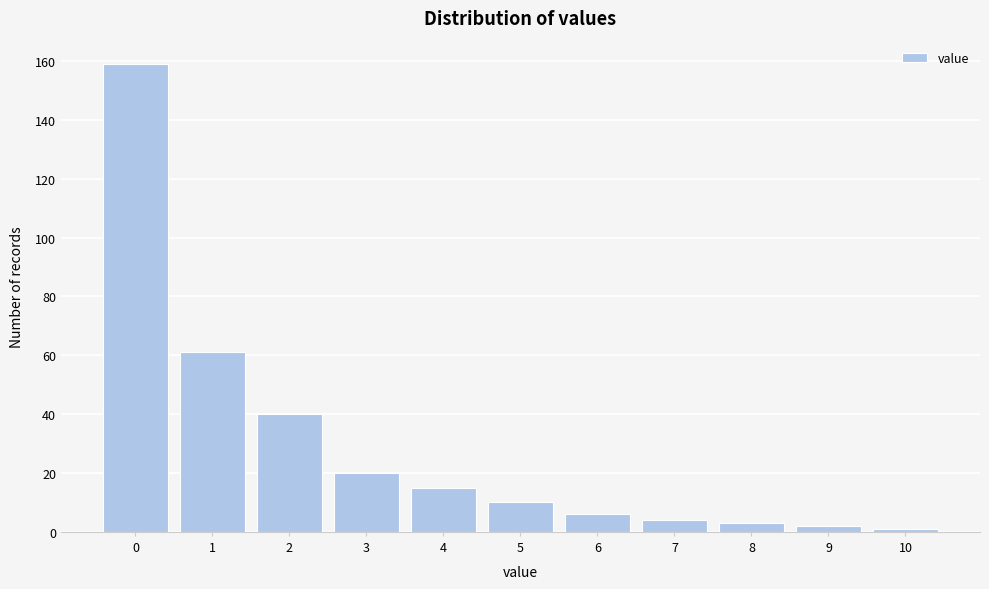

Reading left to right, list every bar in this chart as the range it spans on the x-axis followed by its height. The values are not printed on the chart, so give them approximately, as read against the axis.

-0.5 to 0.5: 160
0.5 to 1.5: 62
1.5 to 2.5: 40
2.5 to 3.5: 20
3.5 to 4.5: 16
4.5 to 5.5: 10
5.5 to 6.5: 6
6.5 to 7.5: 4
7.5 to 8.5: 4
8.5 to 9.5: 2
9.5 to 10.5: under 2